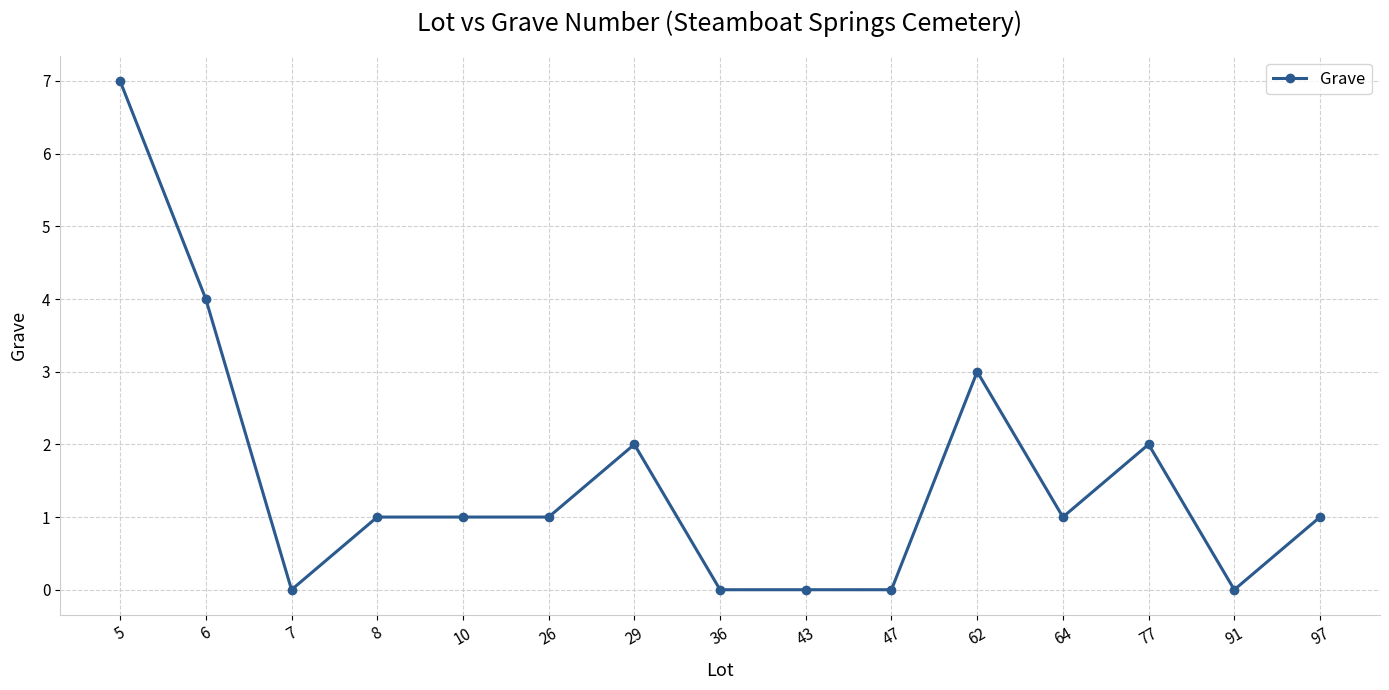

How many lines are shown in the chart?

1